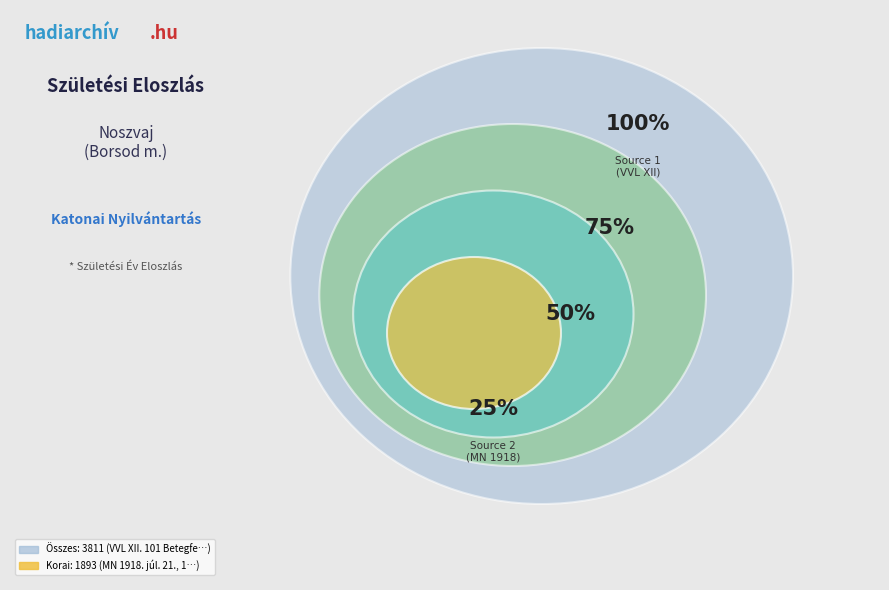

Rank the categories by value from lowest to highest.

VVL XII. 101 Betegfelv. jkv. 176/1916., MN 1918. júl. 21., 18. évf., 163. szám